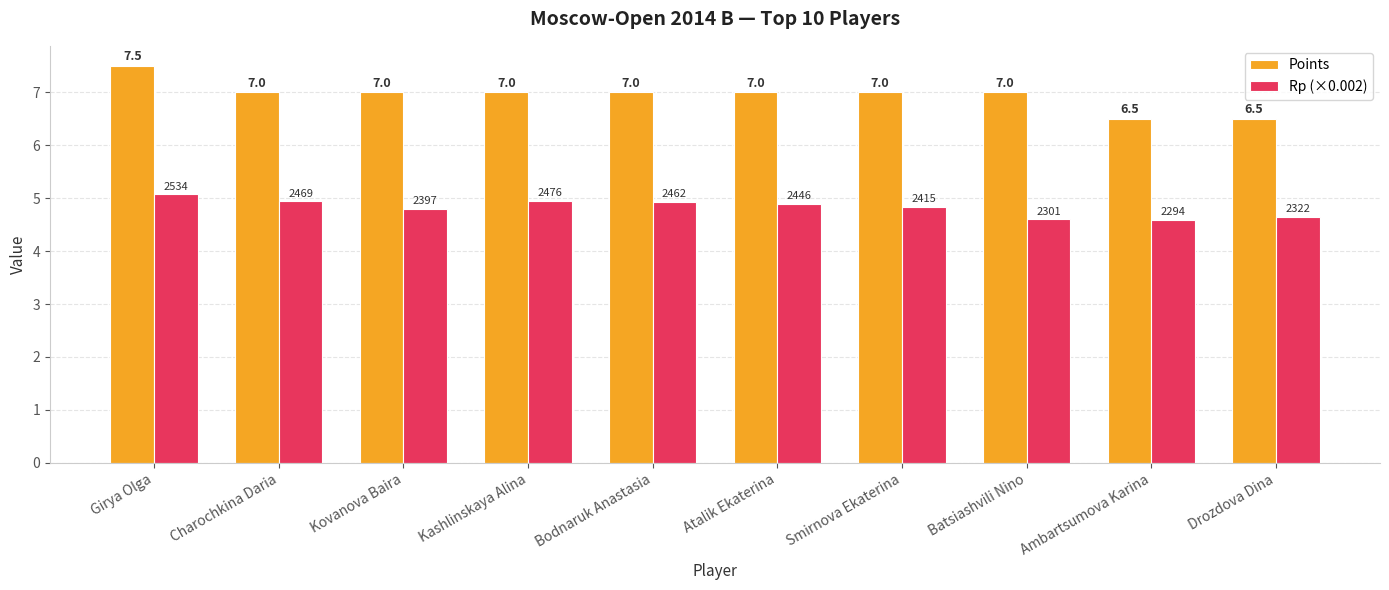

What is the approximate value of Points at Charochkina Daria?

7.0